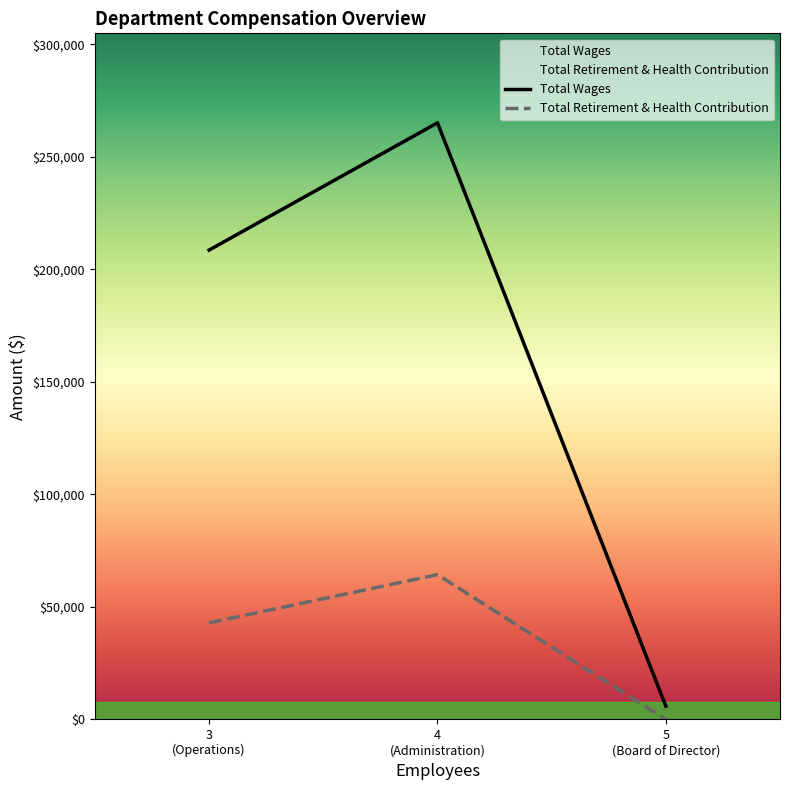

What is the difference between the maximum and second lowest values in the Total Wages series?

56559